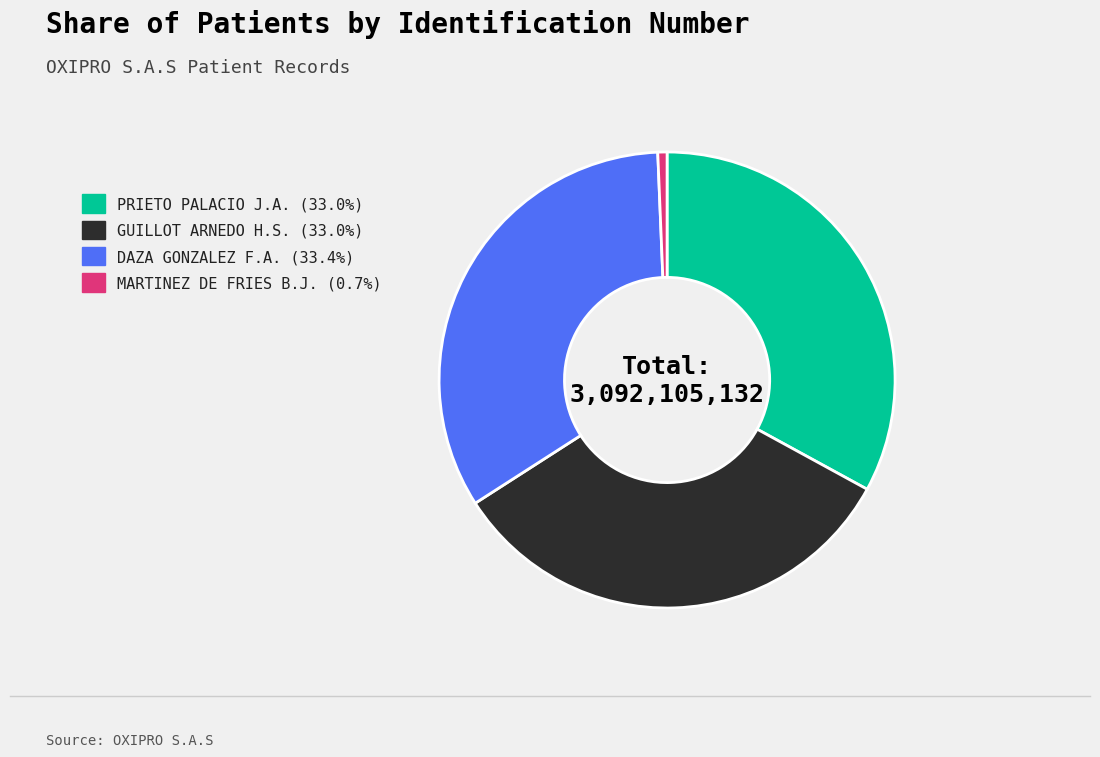

Does any single category account for the majority?

No